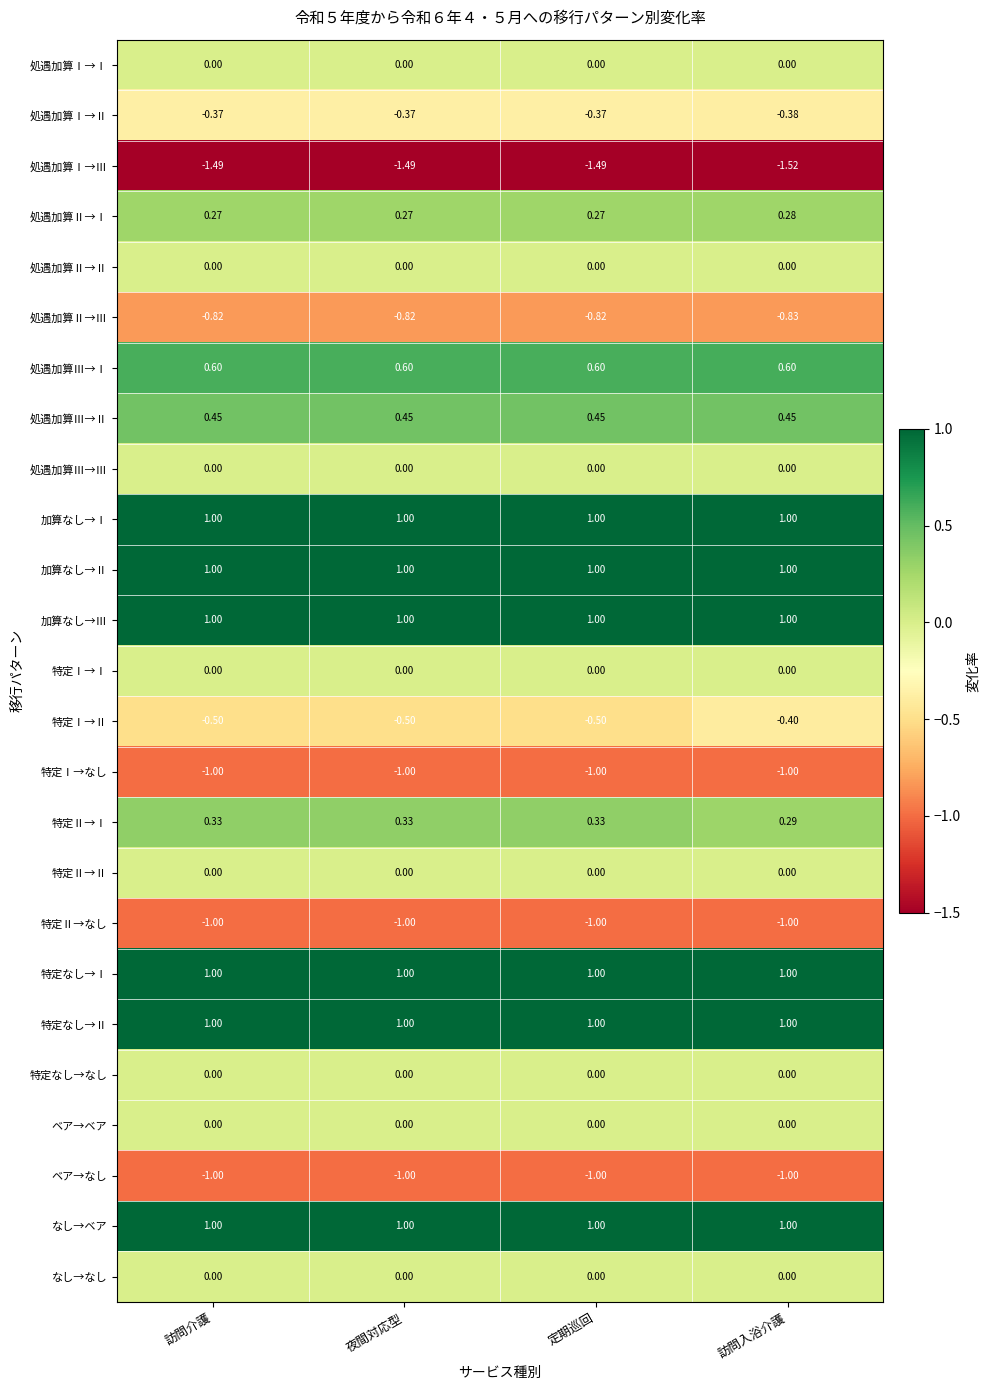

At which category is the sum across all series the highest?

訪問入浴介護